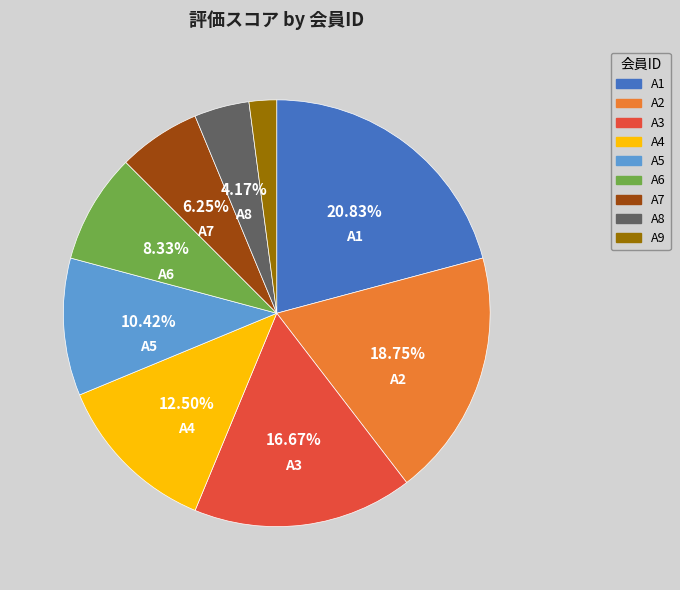

Does any single category account for the majority?

No